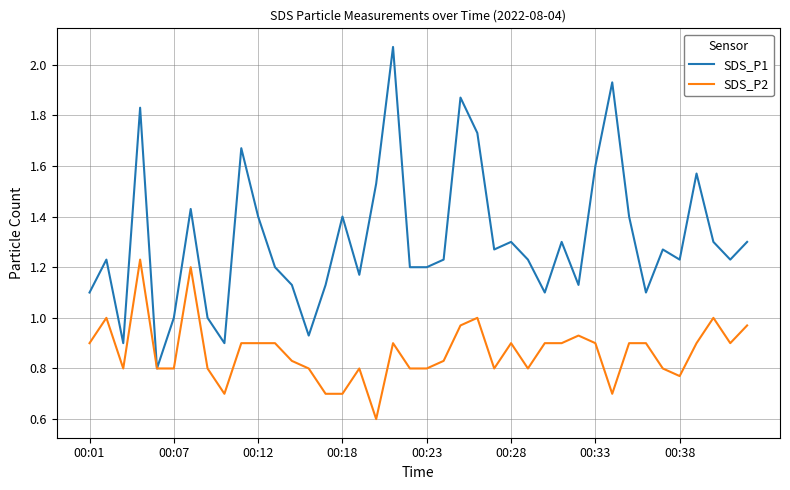

Which series has the largest total across all categories?

SDS_P1